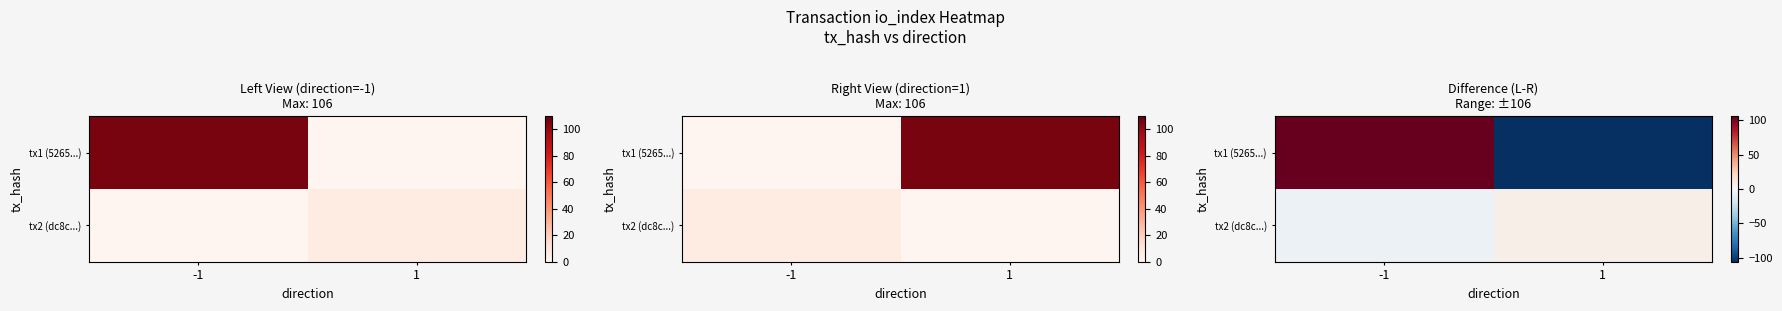

What is the difference between the maximum and minimum values in the tx2 (dc8c...) series?

12